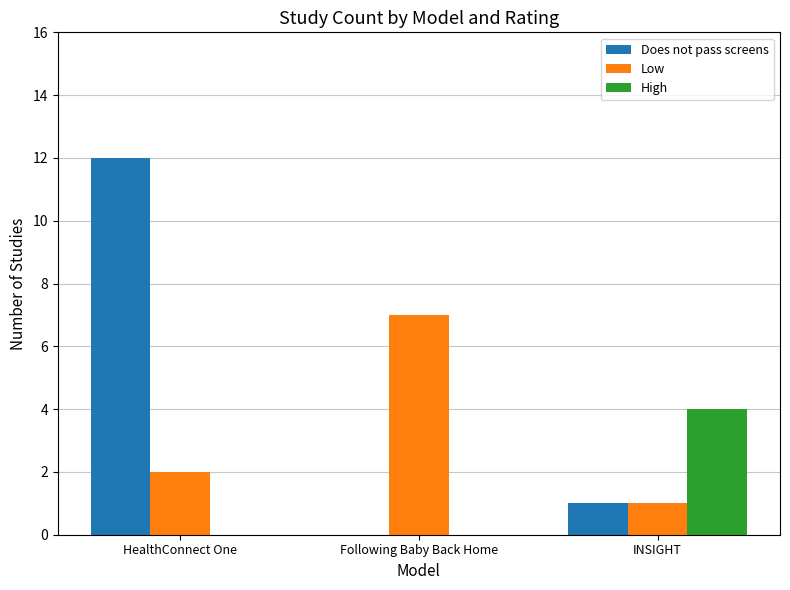

What is the maximum value for Low?

7